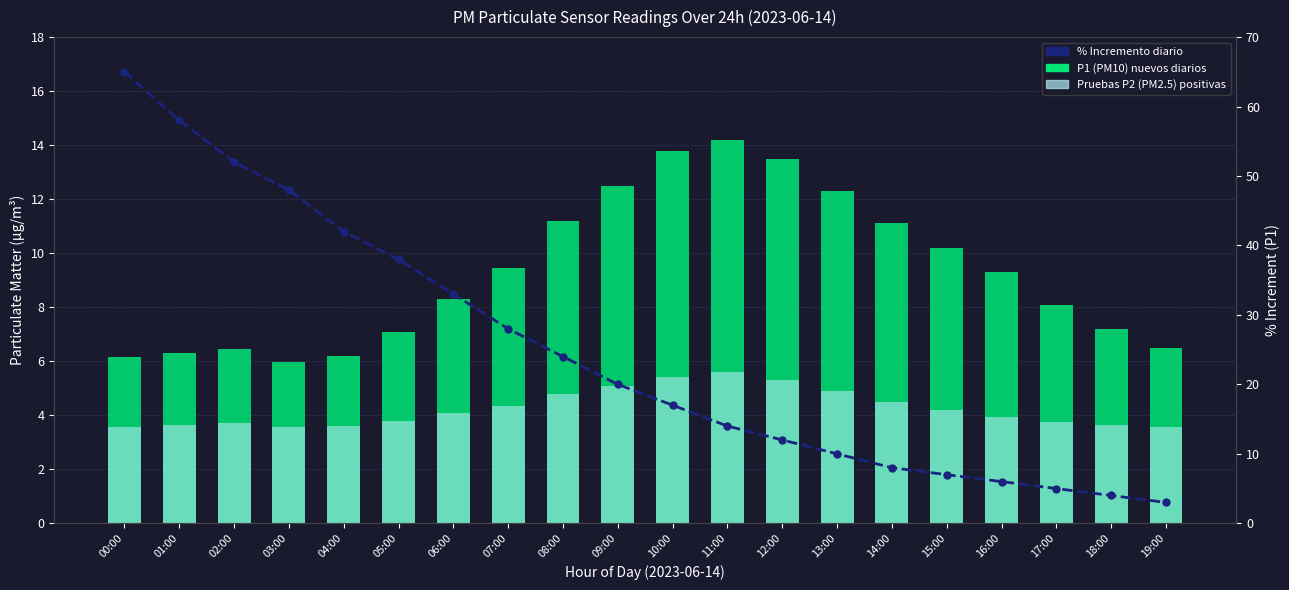

At which category is the sum across all series the highest?

00:00